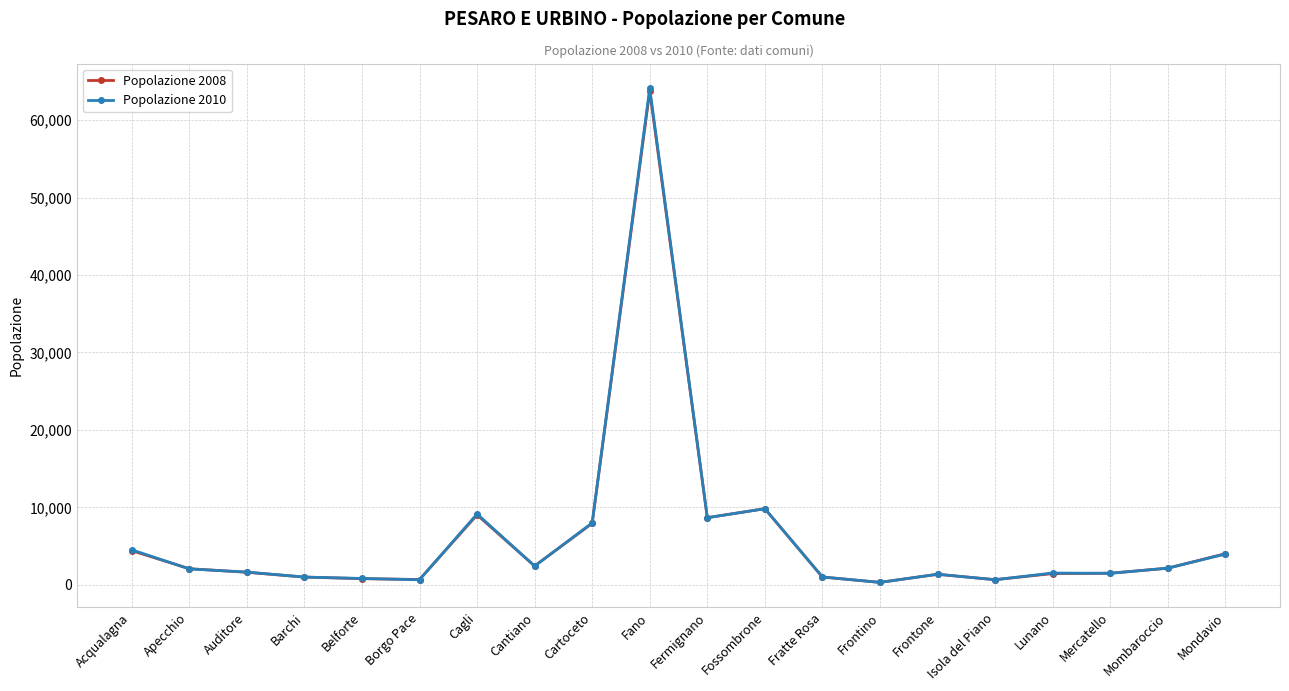

At which label does Popolazione 2008 reach its peak?

Fano